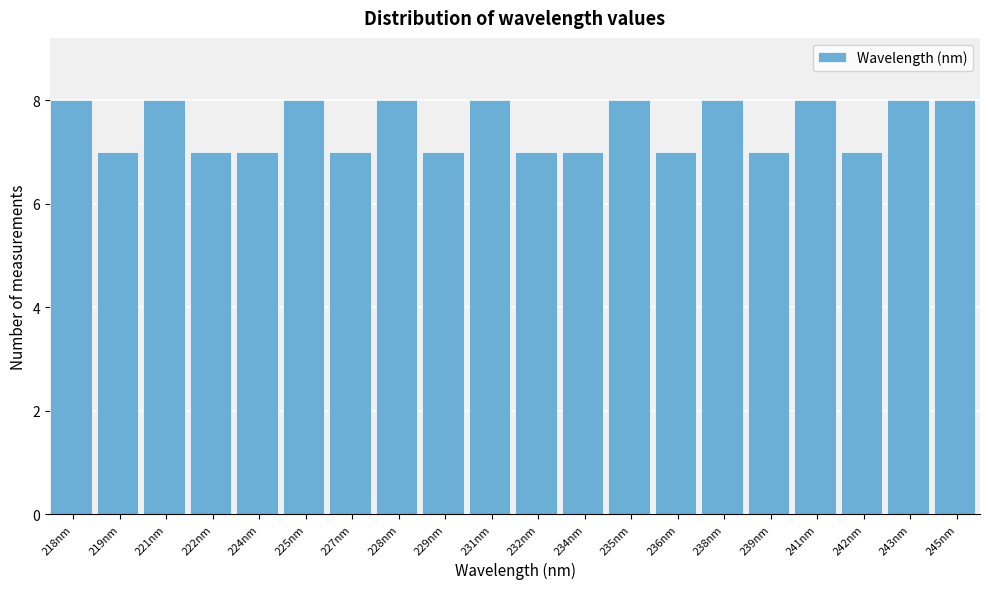

Reading left to right, what are all the values shown in this chart?

218nm=8	219nm=7	221nm=8	222nm=7	224nm=7	225nm=8	227nm=7	228nm=8	229nm=7	231nm=8	232nm=7	234nm=7	235nm=8	236nm=7	238nm=8	239nm=7	241nm=8	242nm=7	243nm=8	245nm=8